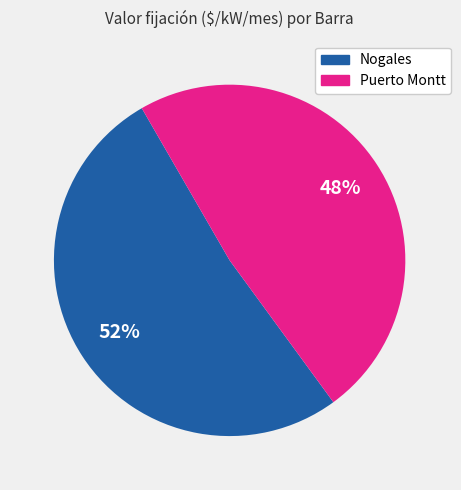

What percentage is the Nogales slice, to the nearest percent?

52%